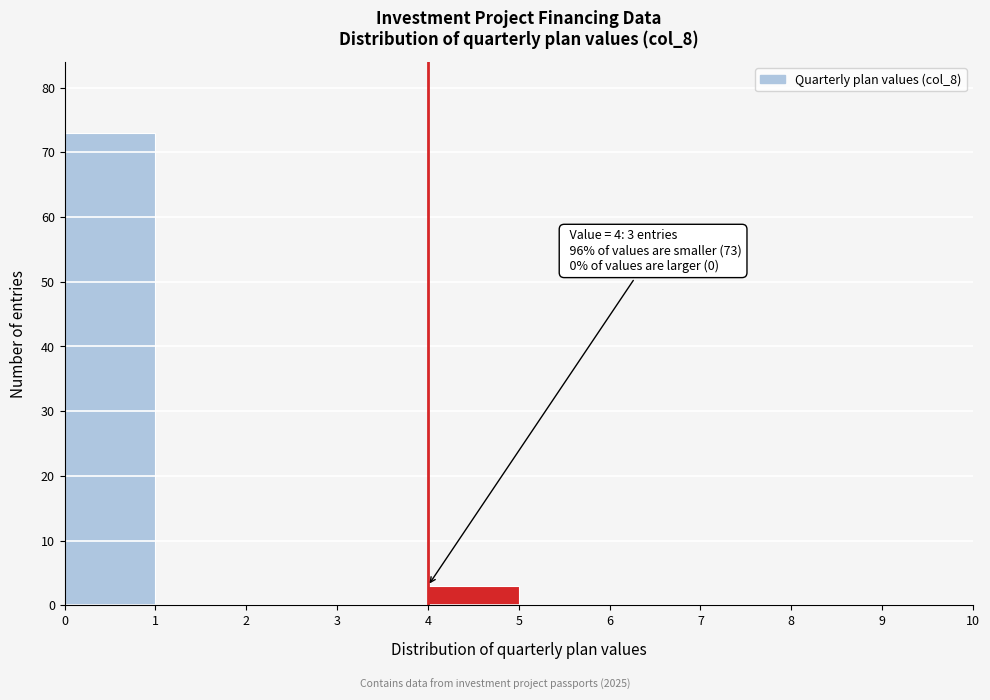

Which range on the x-axis has the tallest bar?

0 to 1